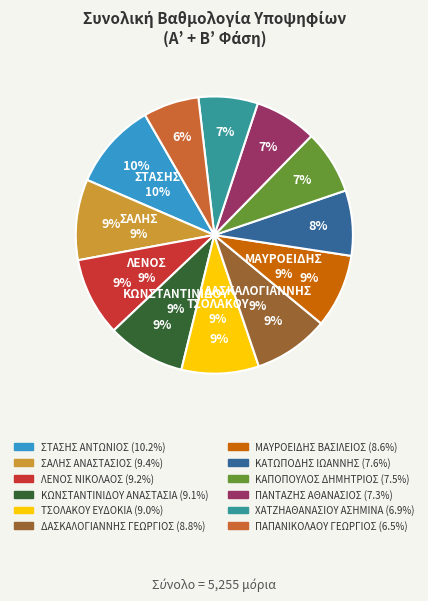

Does ΤΣΟΛΑΚΟΥ ΕΥΔΟΚΙΑ account for over 50% of the chart?

No